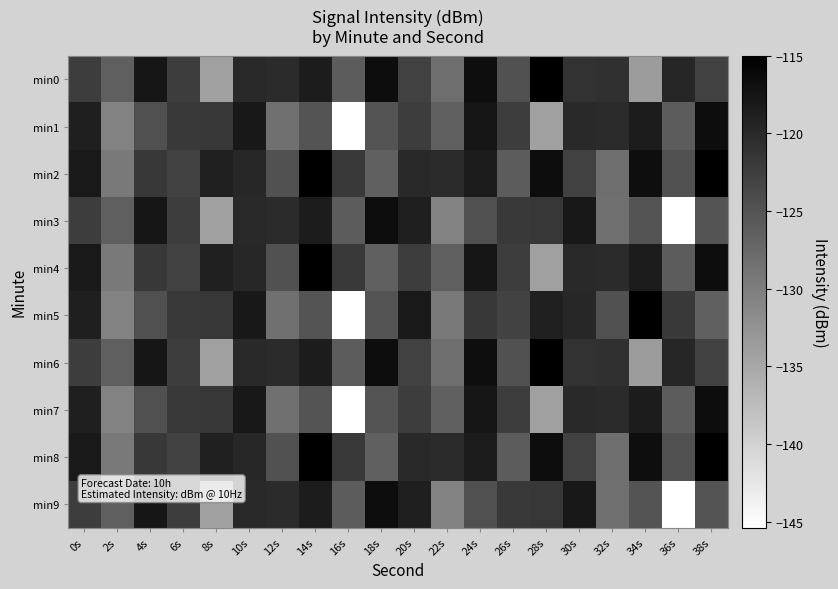

Reading left to right, extract all data points from this chart.

min0: 0s=-122.3	2s=-126.3	4s=-117.7	6s=-122.3	8s=-134.0	10s=-120.0	12s=-120.1	14s=-118.4	16s=-126.0	18s=-116.6	20s=-122.9	22s=-128.1	24s=-116.7	26s=-124.7	28s=-115.1	30s=-121.1	32s=-120.8	34s=-133.6	36s=-119.6	38s=-122.7
min1: 0s=-118.8	2s=-130.5	4s=-124.6	6s=-121.9	8s=-121.6	10s=-117.9	12s=-128.4	14s=-125.1	16s=-145.4	18s=-125.1	20s=-122.3	22s=-126.3	24s=-117.7	26s=-122.3	28s=-134.0	30s=-120.0	32s=-120.1	34s=-118.4	36s=-126.0	38s=-116.6
min2: 0s=-118.1	2s=-129.4	4s=-121.8	6s=-123.1	8s=-119.0	10s=-119.7	12s=-124.6	14s=-115.0	16s=-121.9	18s=-126.5	20s=-120.0	22s=-120.1	24s=-118.4	26s=-126.0	28s=-116.6	30s=-122.9	32s=-128.1	34s=-116.7	36s=-124.7	38s=-115.1
min3: 0s=-122.3	2s=-126.3	4s=-117.7	6s=-122.3	8s=-134.0	10s=-120.0	12s=-120.1	14s=-118.4	16s=-126.0	18s=-116.6	20s=-118.8	22s=-130.5	24s=-124.6	26s=-121.9	28s=-121.6	30s=-117.9	32s=-128.4	34s=-125.1	36s=-145.4	38s=-125.1
min4: 0s=-118.1	2s=-129.4	4s=-121.8	6s=-123.1	8s=-119.0	10s=-119.7	12s=-124.6	14s=-115.0	16s=-121.9	18s=-126.5	20s=-122.3	22s=-126.3	24s=-117.7	26s=-122.3	28s=-134.0	30s=-120.0	32s=-120.1	34s=-118.4	36s=-126.0	38s=-116.6
min5: 0s=-118.8	2s=-130.5	4s=-124.6	6s=-121.9	8s=-121.6	10s=-117.9	12s=-128.4	14s=-125.1	16s=-145.4	18s=-125.1	20s=-118.1	22s=-129.4	24s=-121.8	26s=-123.1	28s=-119.0	30s=-119.7	32s=-124.6	34s=-115.0	36s=-121.9	38s=-126.5
min6: 0s=-122.3	2s=-126.3	4s=-117.7	6s=-122.3	8s=-134.0	10s=-120.0	12s=-120.1	14s=-118.4	16s=-126.0	18s=-116.6	20s=-122.9	22s=-128.1	24s=-116.7	26s=-124.7	28s=-115.1	30s=-121.1	32s=-120.8	34s=-133.6	36s=-119.6	38s=-122.7
min7: 0s=-118.8	2s=-130.5	4s=-124.6	6s=-121.9	8s=-121.6	10s=-117.9	12s=-128.4	14s=-125.1	16s=-145.4	18s=-125.1	20s=-122.3	22s=-126.3	24s=-117.7	26s=-122.3	28s=-134.0	30s=-120.0	32s=-120.1	34s=-118.4	36s=-126.0	38s=-116.6
min8: 0s=-118.1	2s=-129.4	4s=-121.8	6s=-123.1	8s=-119.0	10s=-119.7	12s=-124.6	14s=-115.0	16s=-121.9	18s=-126.5	20s=-120.0	22s=-120.1	24s=-118.4	26s=-126.0	28s=-116.6	30s=-122.9	32s=-128.1	34s=-116.7	36s=-124.7	38s=-115.1
min9: 0s=-122.3	2s=-126.3	4s=-117.7	6s=-122.3	8s=-134.0	10s=-120.0	12s=-120.1	14s=-118.4	16s=-126.0	18s=-116.6	20s=-118.8	22s=-130.5	24s=-124.6	26s=-121.9	28s=-121.6	30s=-117.9	32s=-128.4	34s=-125.1	36s=-145.4	38s=-125.1